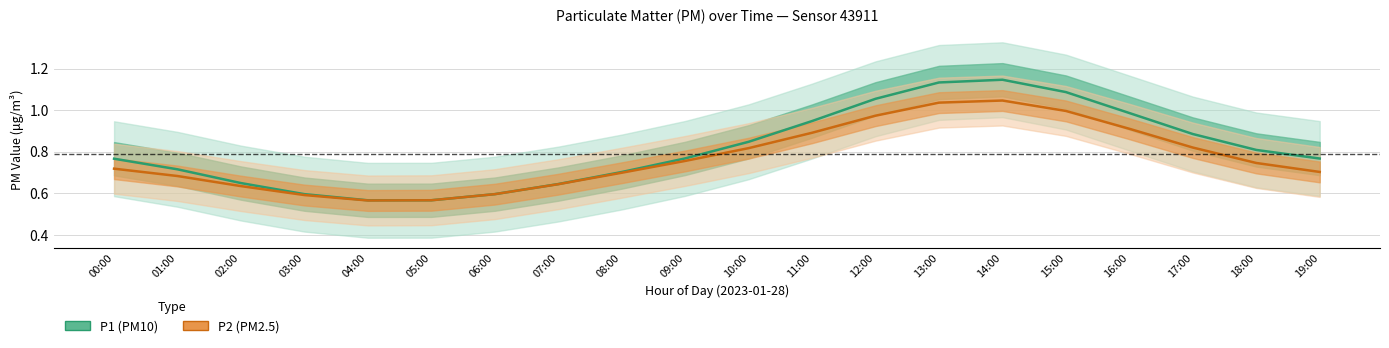

What is the total value across all series at 09:00?

1.5